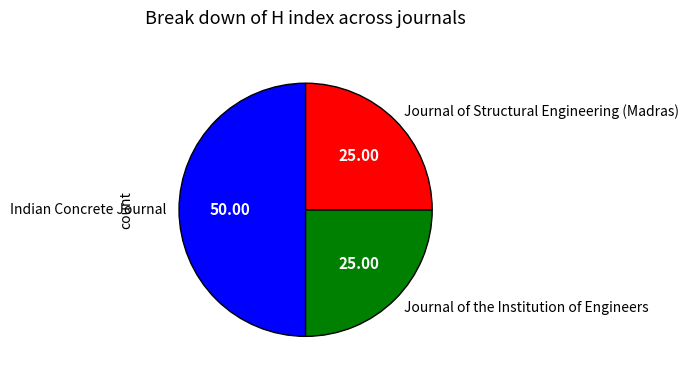

Which category has the biggest portion of the pie?

Indian Concrete Journal